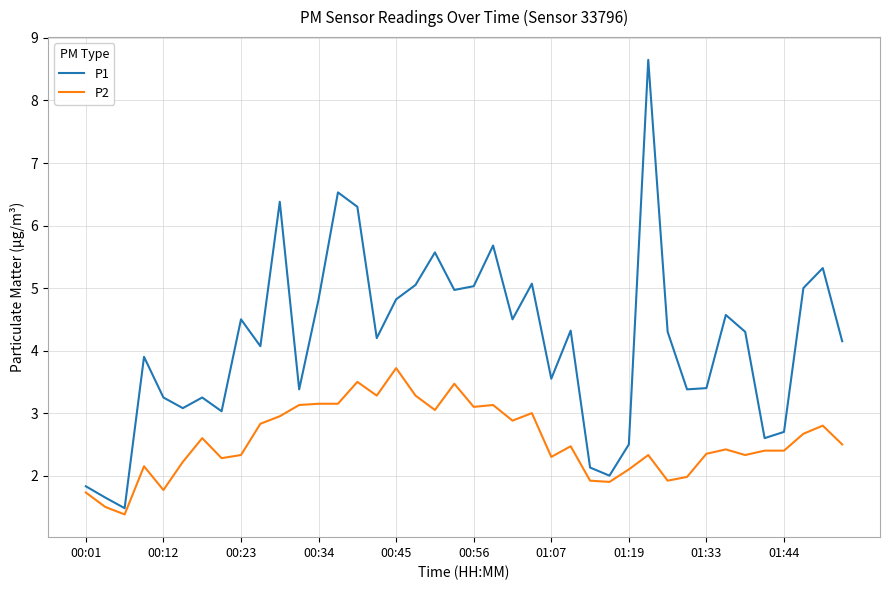

Which series has the largest total across all categories?

P1